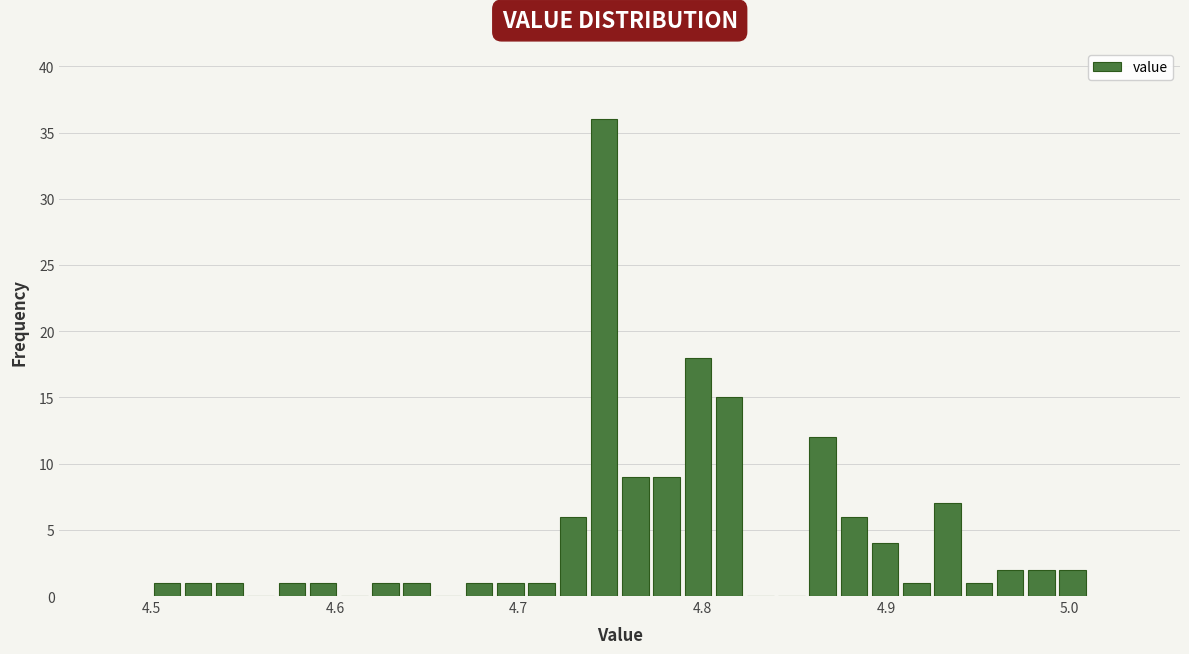

Around what value on the x-axis is the tallest bar? Give the approximate position of its centre, as read against the axis.

4.75